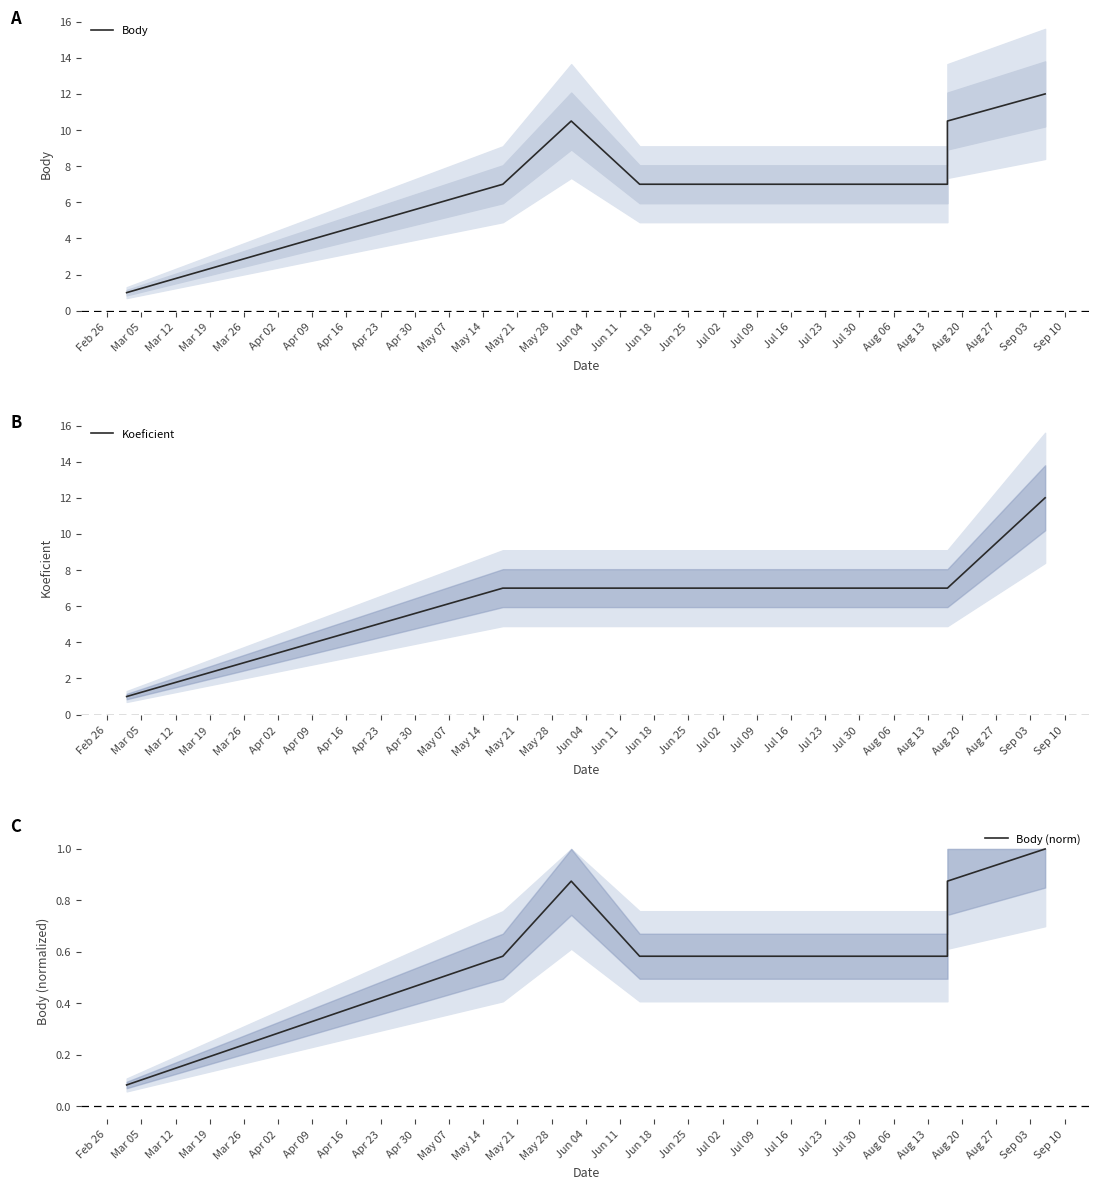

What is the sum of all Body values?

55.0